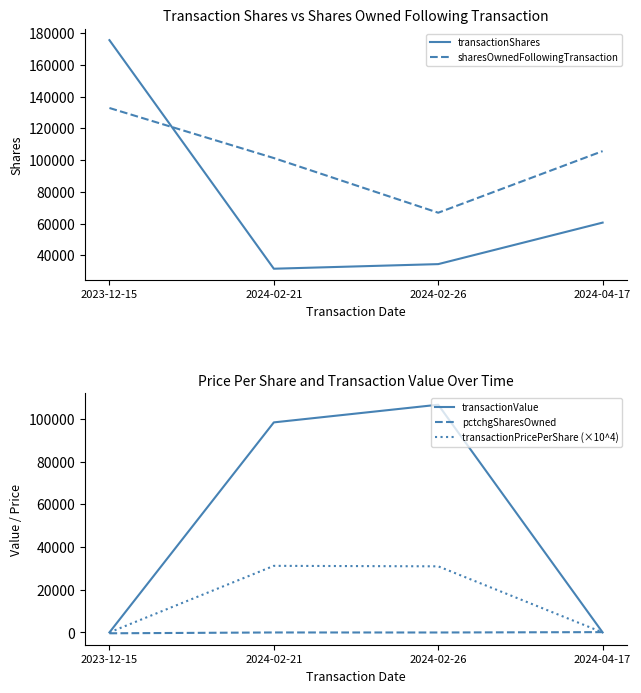

What is the sum of the pctchgSharesOwned values at 2024-02-21 and 2024-02-26?

-58.0